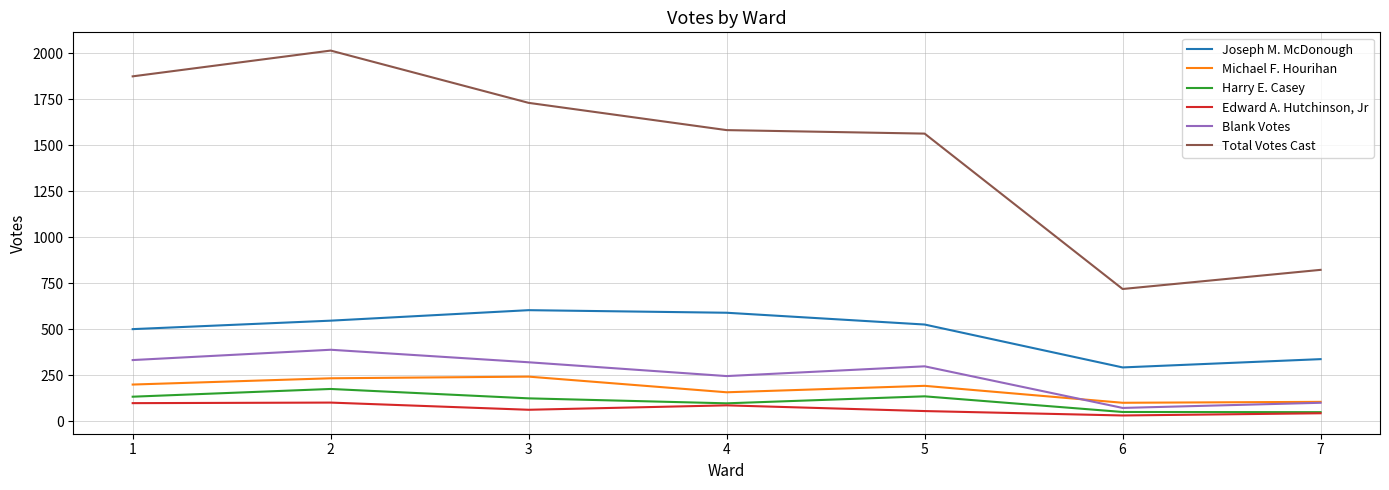

Rank the series by their maximum value, from highest to lowest.

Total Votes Cast, Joseph M. McDonough, Blank Votes, Michael F. Hourihan, Harry E. Casey, Edward A. Hutchinson, Jr